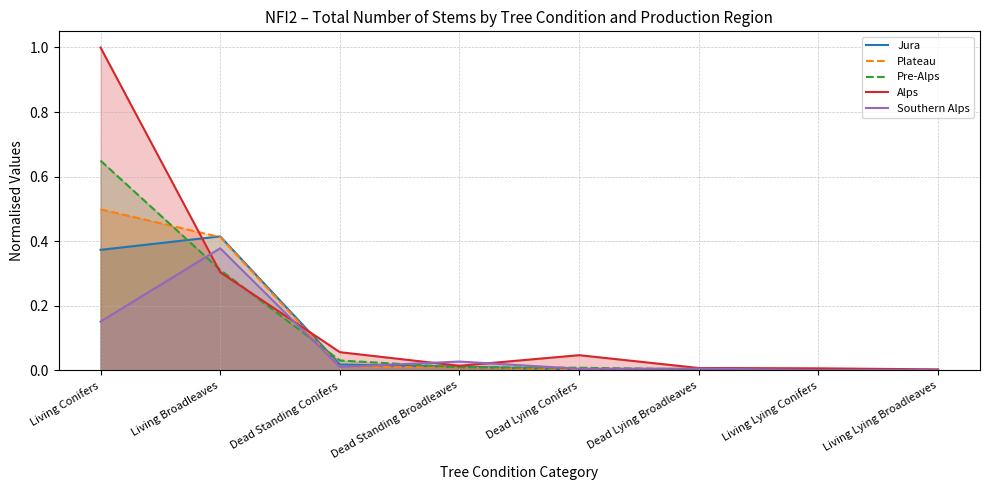

What is the difference between the second highest and second lowest values in the Plateau series?

0.4